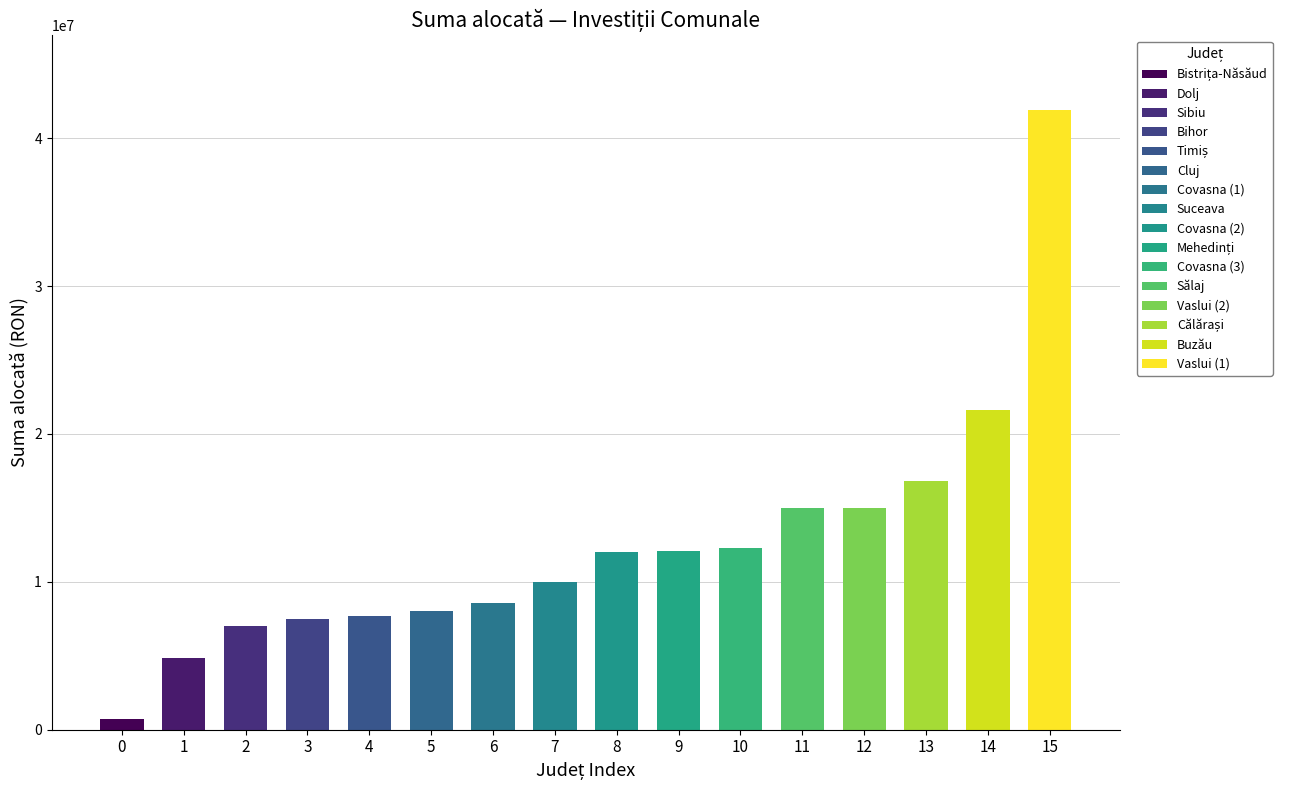

What value does the data have at 13?

16808468.6